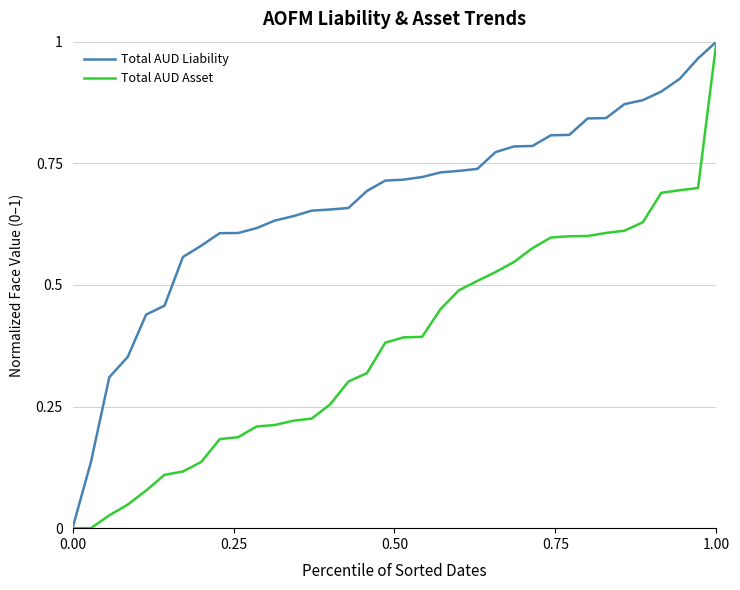

Which series has the largest total across all categories?

Total AUD Liability